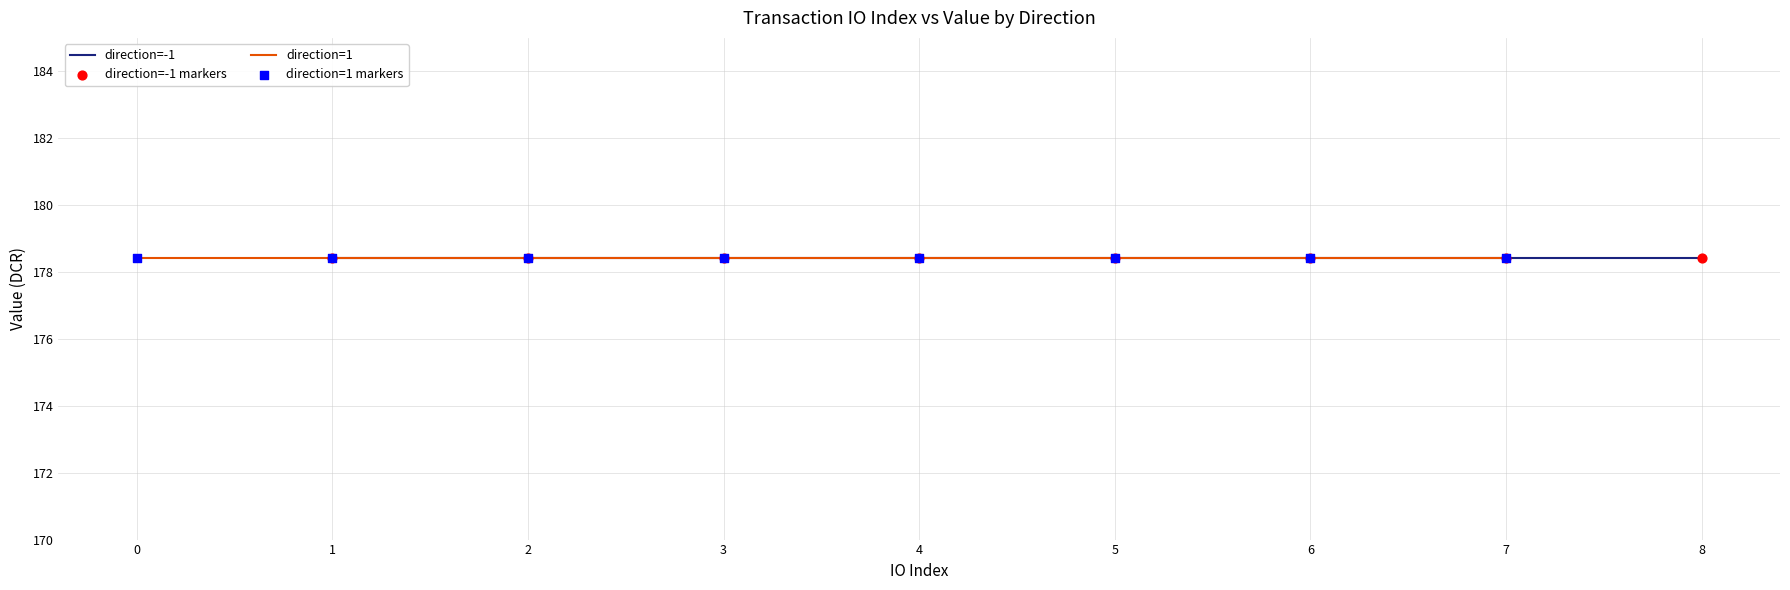

Which series contains the highest Y value?

direction=-1